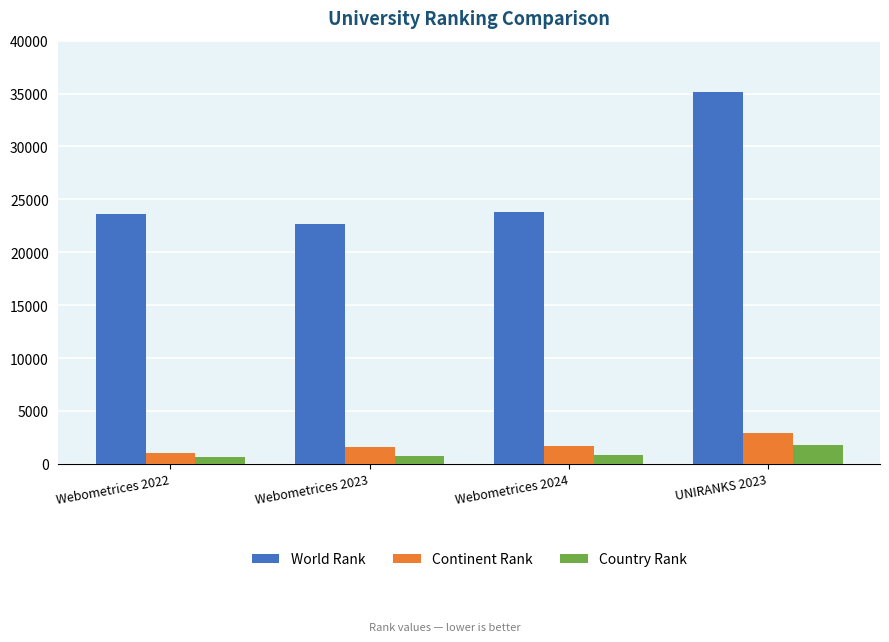

Is it true that World Rank equals 22686 at Webometrices 2023?

True